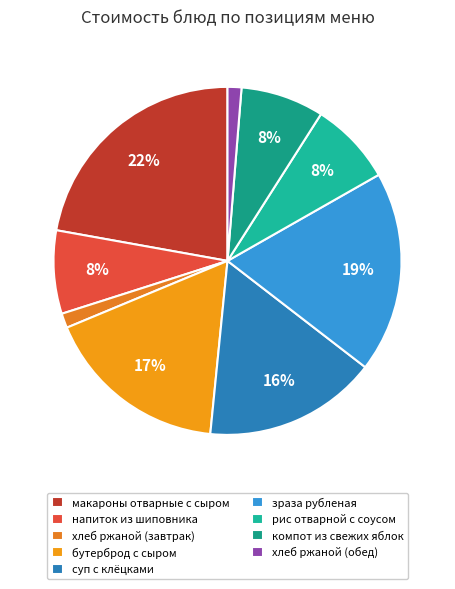

To the nearest percent, what is the average slice percentage?

11%